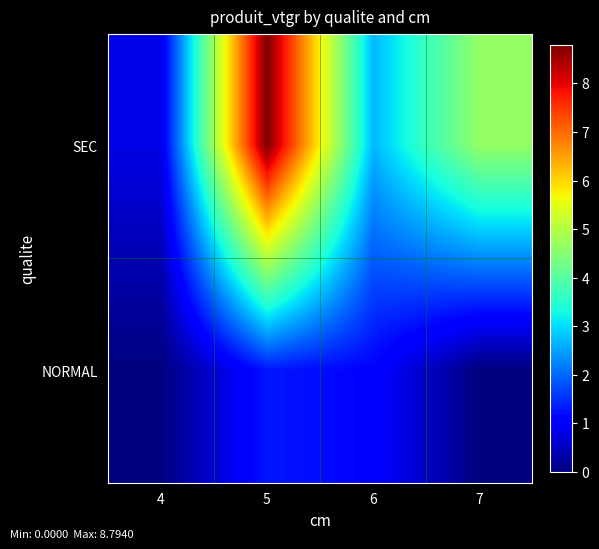

Which series changed the most between 4 and 5?

SEC